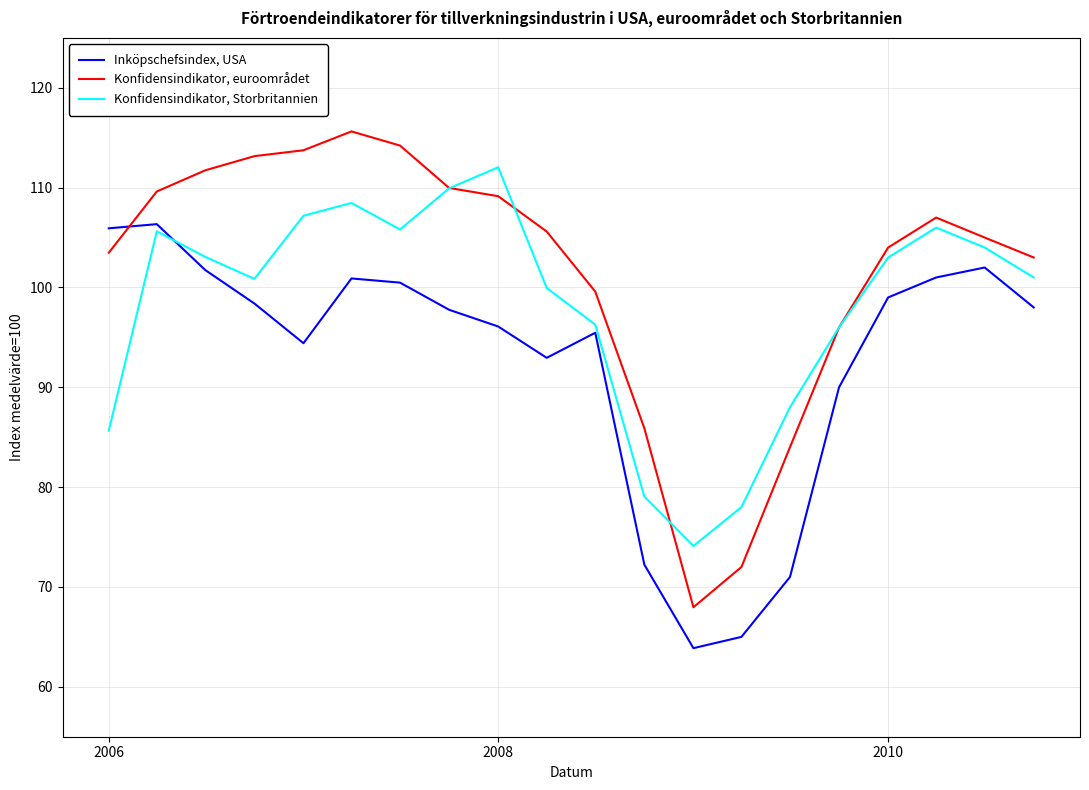

List the series in order of their peak value, highest first.

Konfidensindikator, euroområdet, Konfidensindikator, Storbritannien, Inköpschefsindex, USA